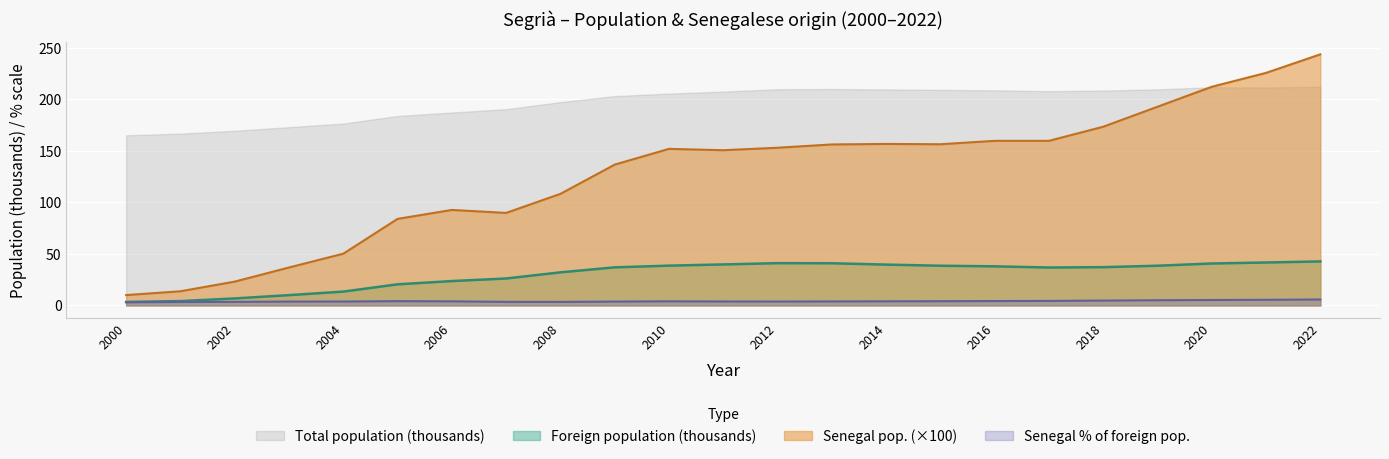

How many categories are shown in the chart?

23